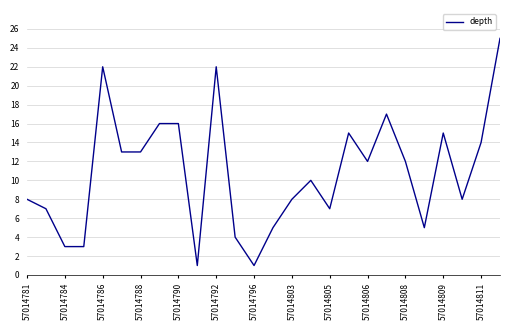

How many lines are shown in the chart?

1